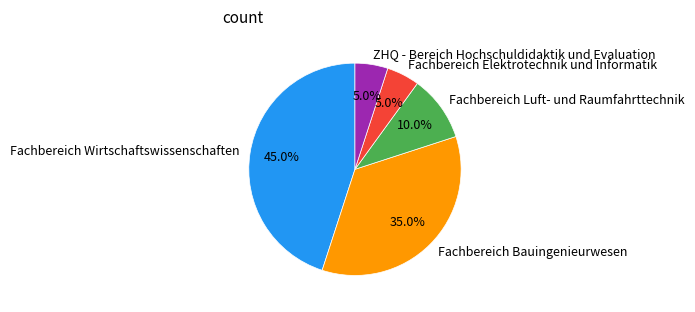

What is the ratio of the value at Fachbereich Wirtschaftswissenschaften to the value at Fachbereich Bauingenieurwesen?

1.3